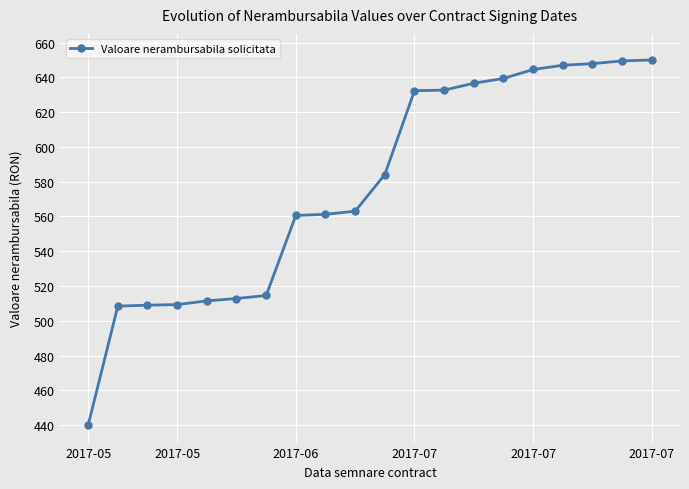

What is the value of the 11th point from the left?

584.1